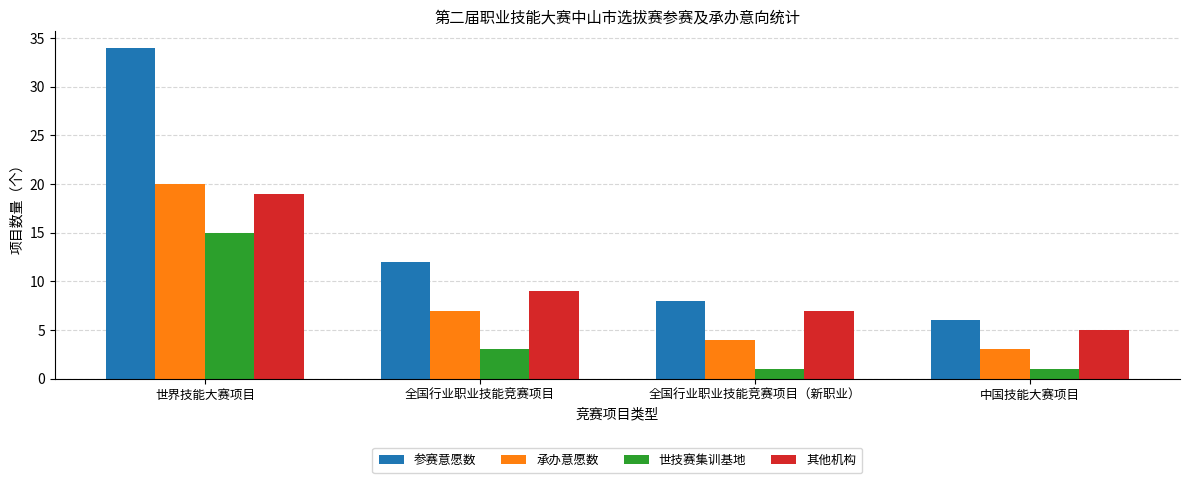

At 中国技能大赛项目, list the series in order from largest to smallest.

参赛意愿数, 其他机构, 承办意愿数, 世技赛集训基地